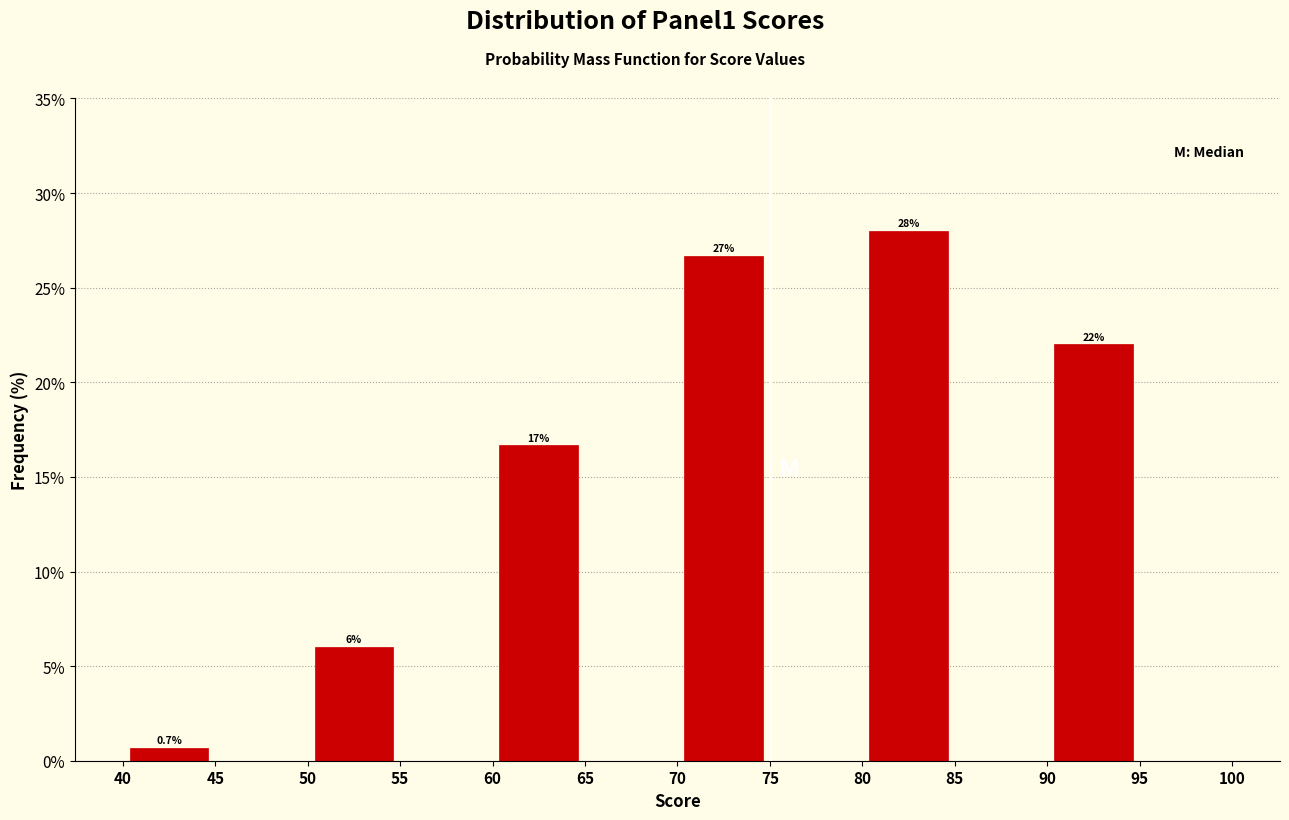

Over which range of the x-axis is the bar tallest?

80 to 85